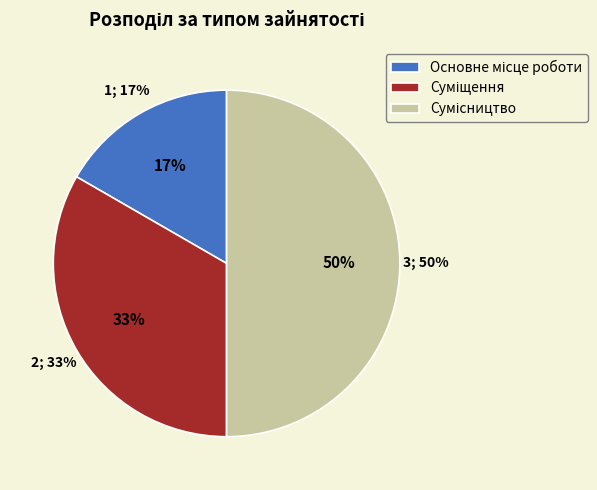

To the nearest percent, what is the difference between the largest and smallest slice percentages?

33%